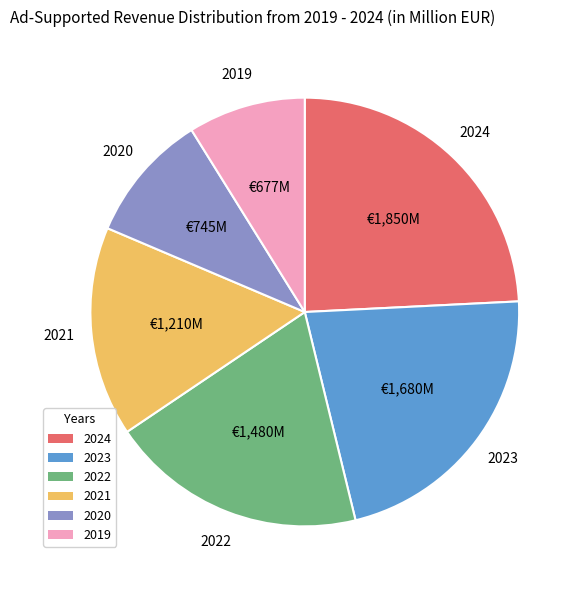

Is there any slice that represents more than half of the pie?

No